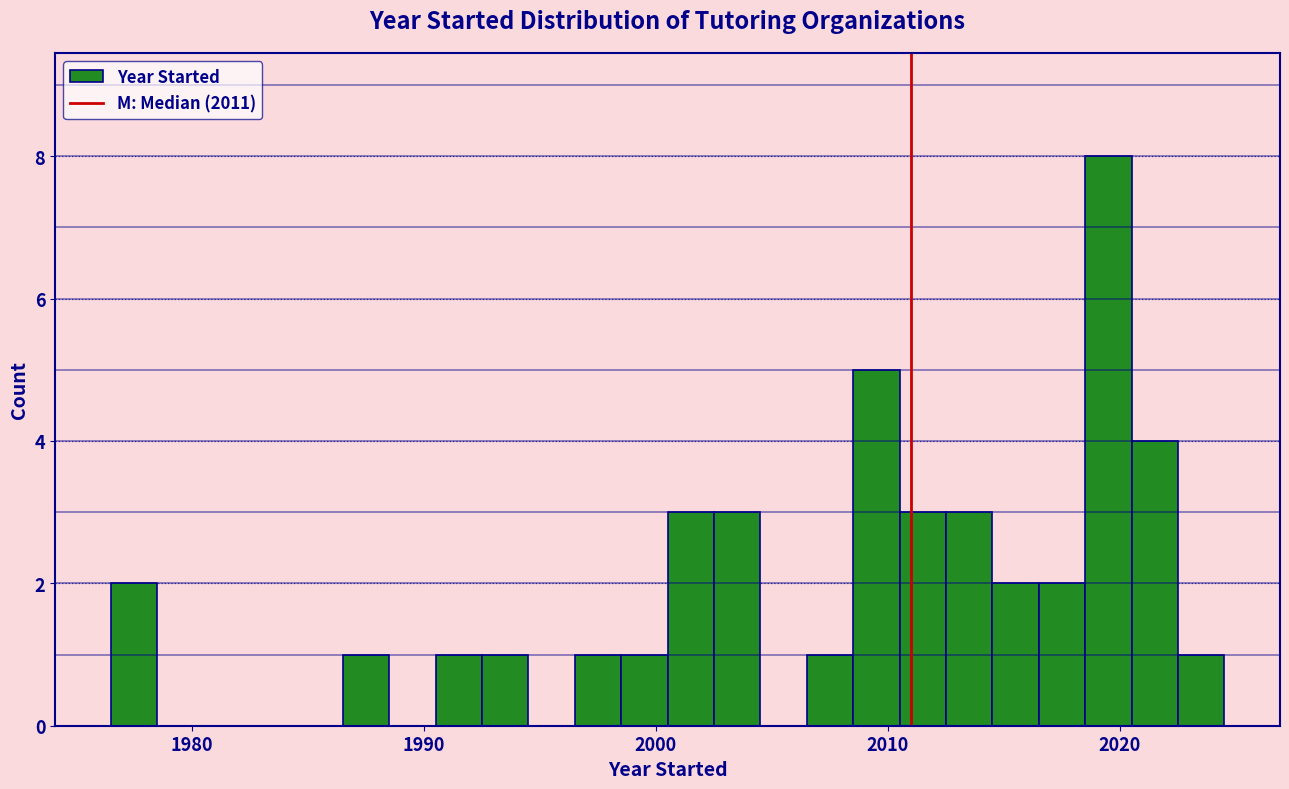

Read against the x-axis, roughly where is the centre of the tallest bar?

2020